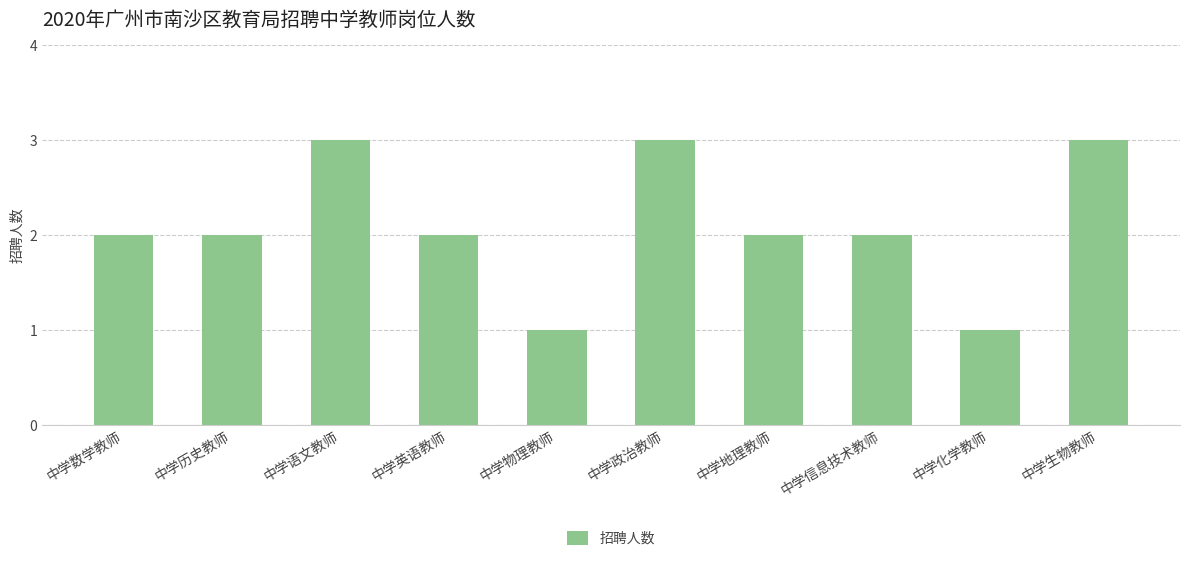

Does the chart contain any negative values?

No